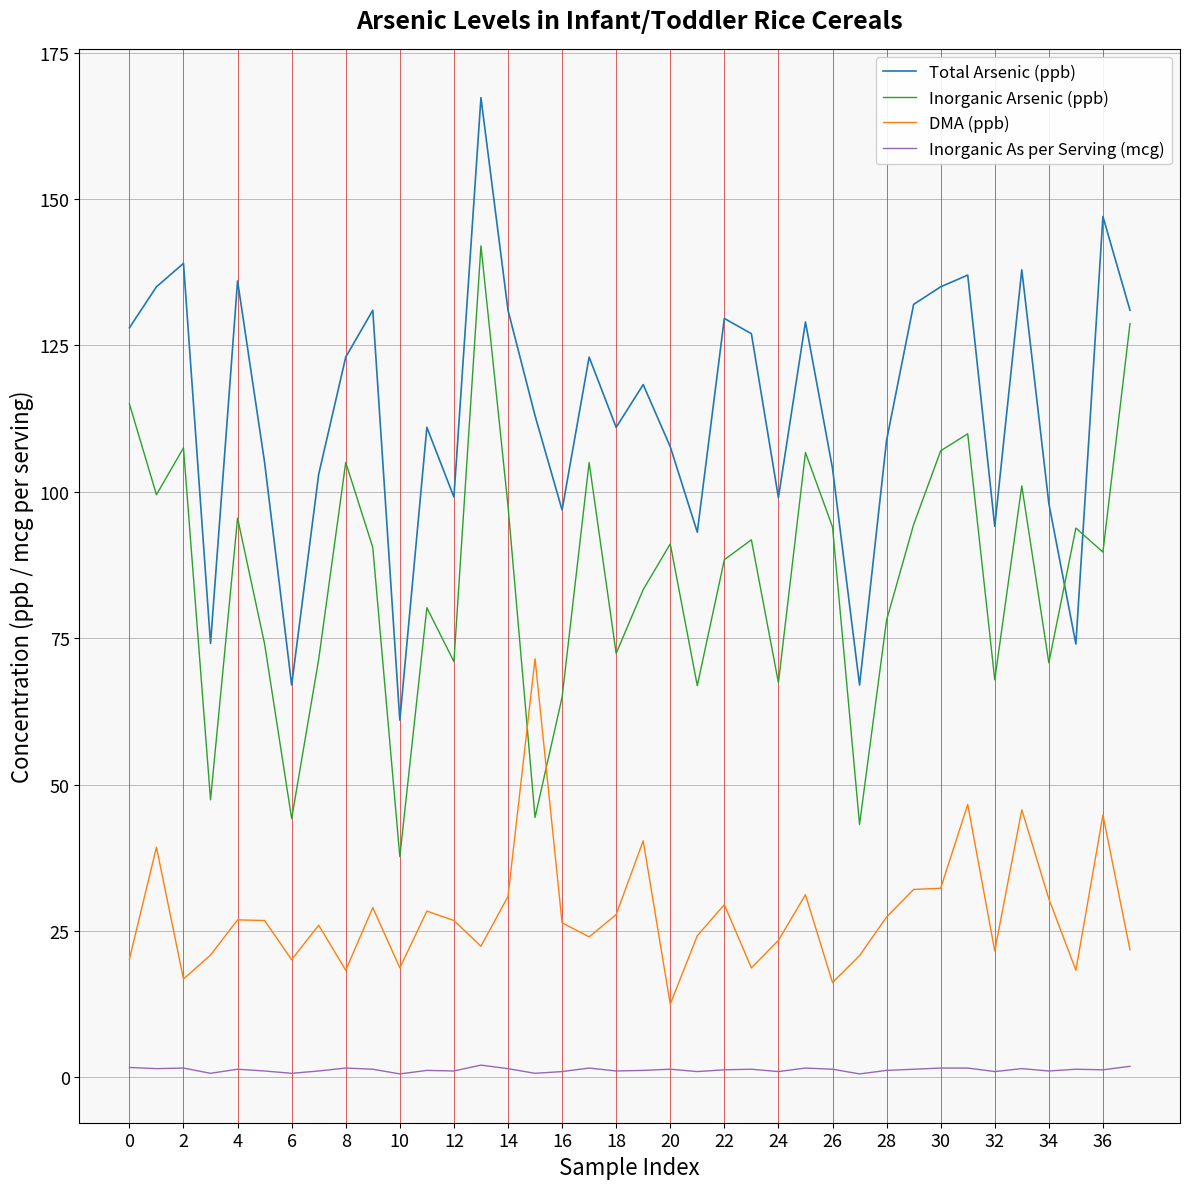

What is the difference between the maximum and minimum values in the Inorganic As per Serving (mcg) series?

1.5